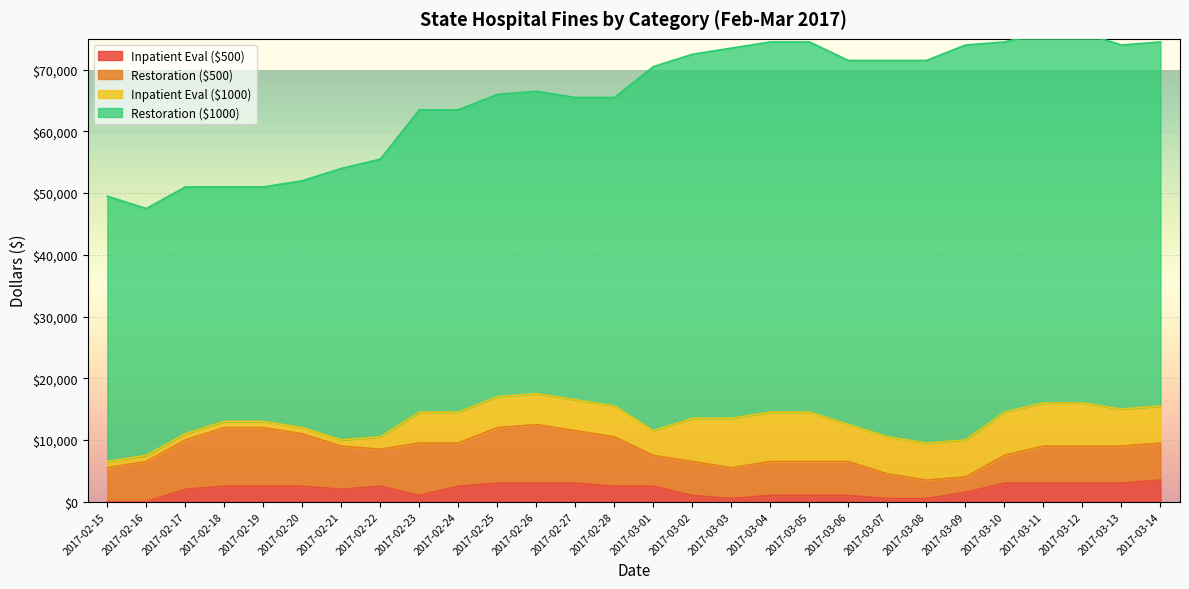

Reading left to right, extract all data points from this chart.

Inpatient Eval ($500): 0	0	2000	2500	2500	2500	2000	2500	1000	2500	3000	3000	3000	2500	2500	1000	500	1000	1000	1000	500	500	1500	3000	3000	3000	3000	3500
Restoration ($500): 5500	6500	8000	9500	9500	8500	7000	6000	8500	7000	9000	9500	8500	8000	5000	5500	5000	5500	5500	5500	4000	3000	2500	4500	6000	6000	6000	6000
Inpatient Eval ($1000): 1000	1000	1000	1000	1000	1000	1000	2000	5000	5000	5000	5000	5000	5000	4000	7000	8000	8000	8000	6000	6000	6000	6000	7000	7000	7000	6000	6000
Restoration ($1000): 43000	40000	40000	38000	38000	40000	44000	45000	49000	49000	49000	49000	49000	50000	59000	59000	60000	60000	60000	59000	61000	62000	64000	60000	60000	60000	59000	59000